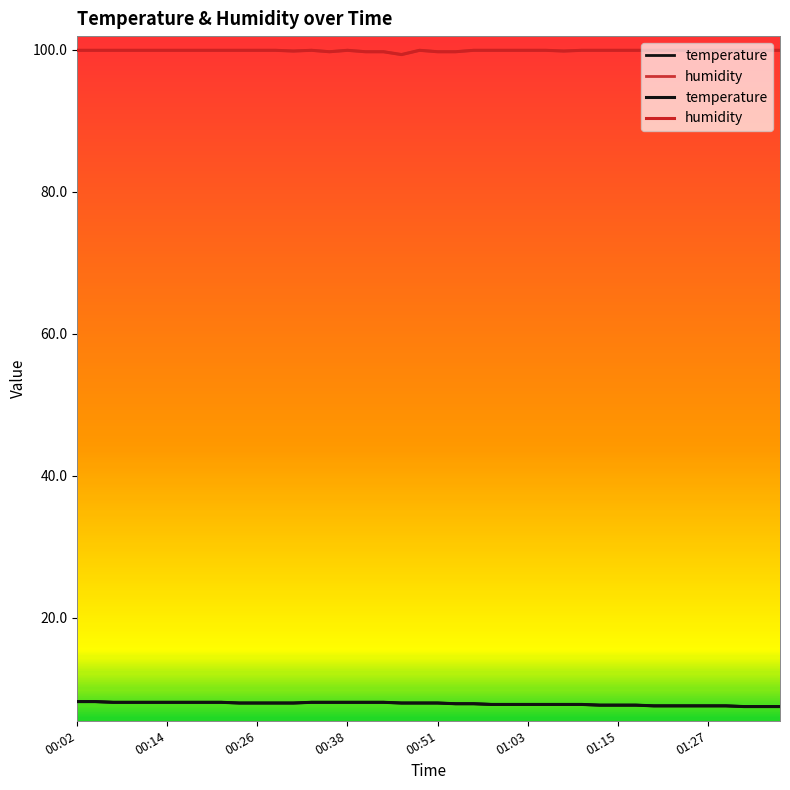

What is the value of the temperature point at the 30th from the left?

7.7